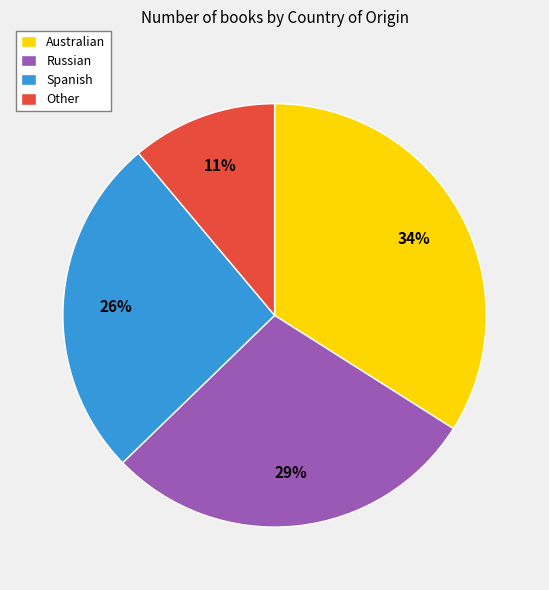

What percentage is the Spanish slice, to the nearest percent?

26%